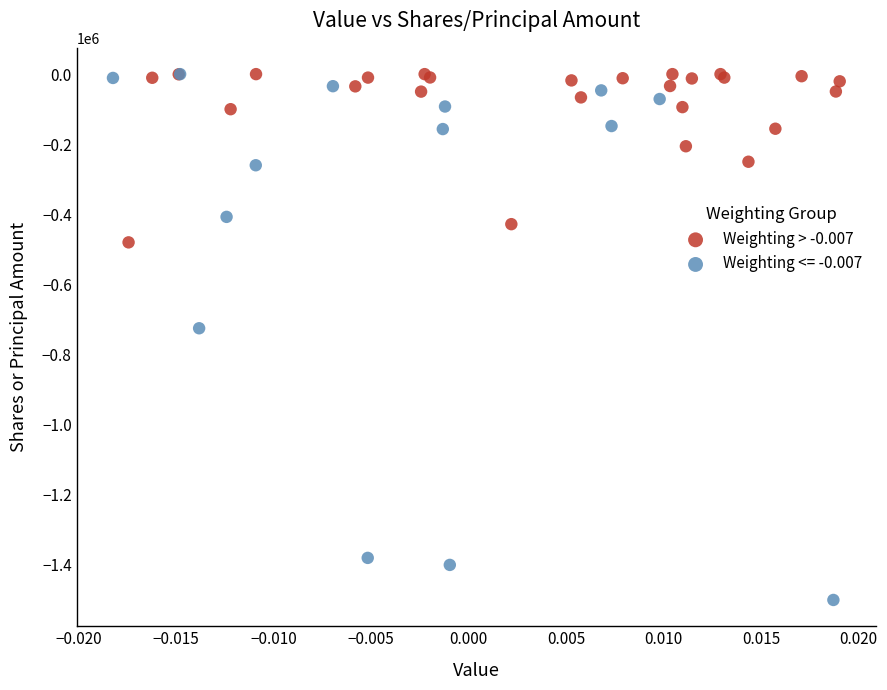

Which series contains the lowest Y value?

Weighting <= -0.007